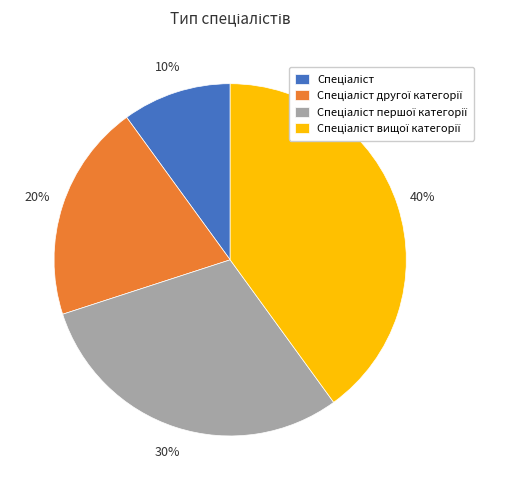

Does any single category account for the majority?

No